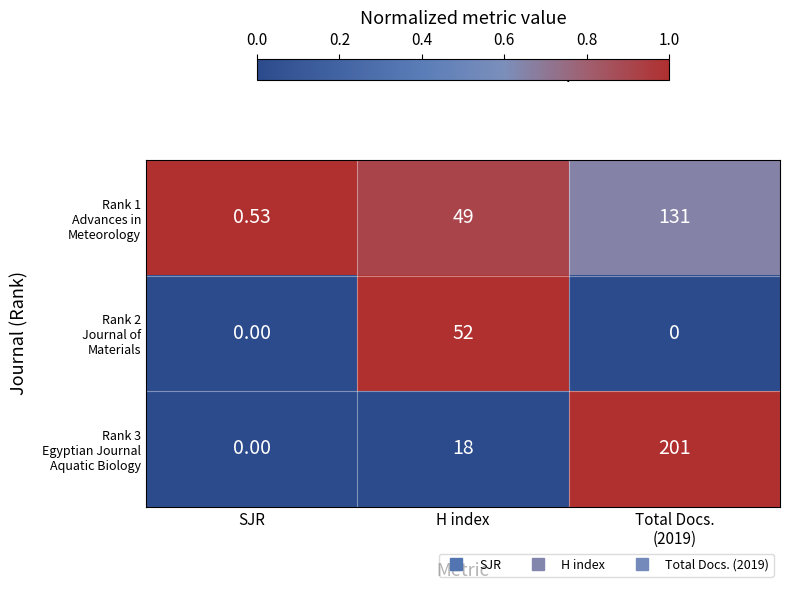

Count the number of categories in the chart.

3